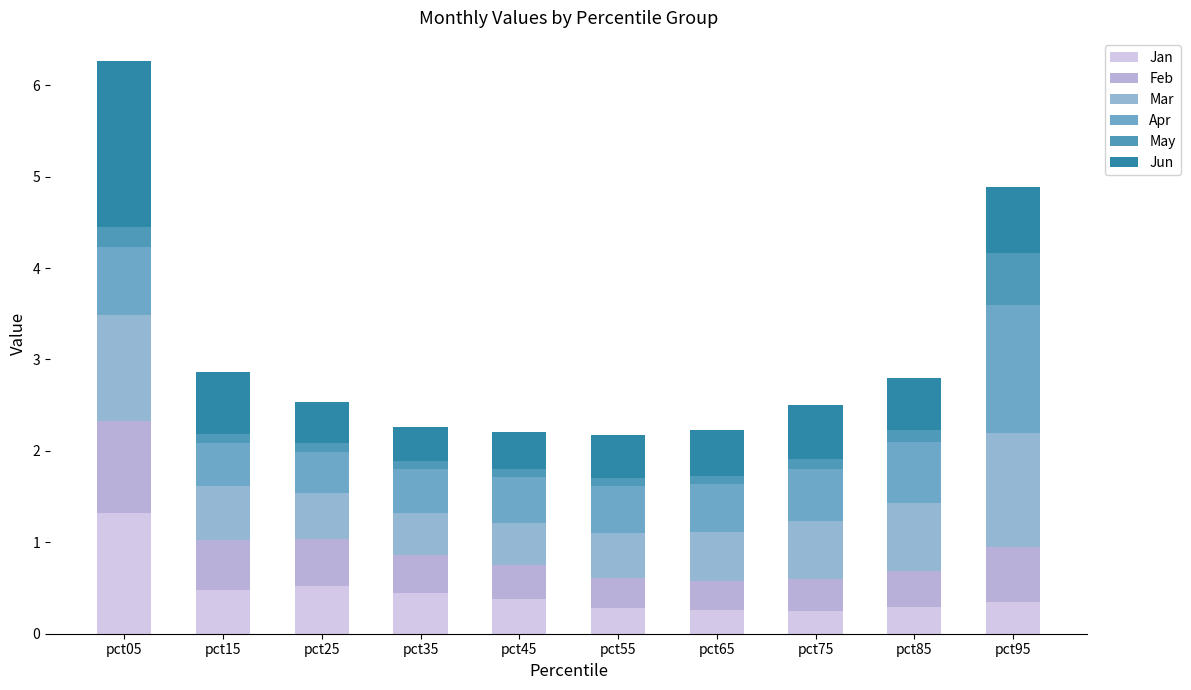

Count the number of categories in the chart.

10